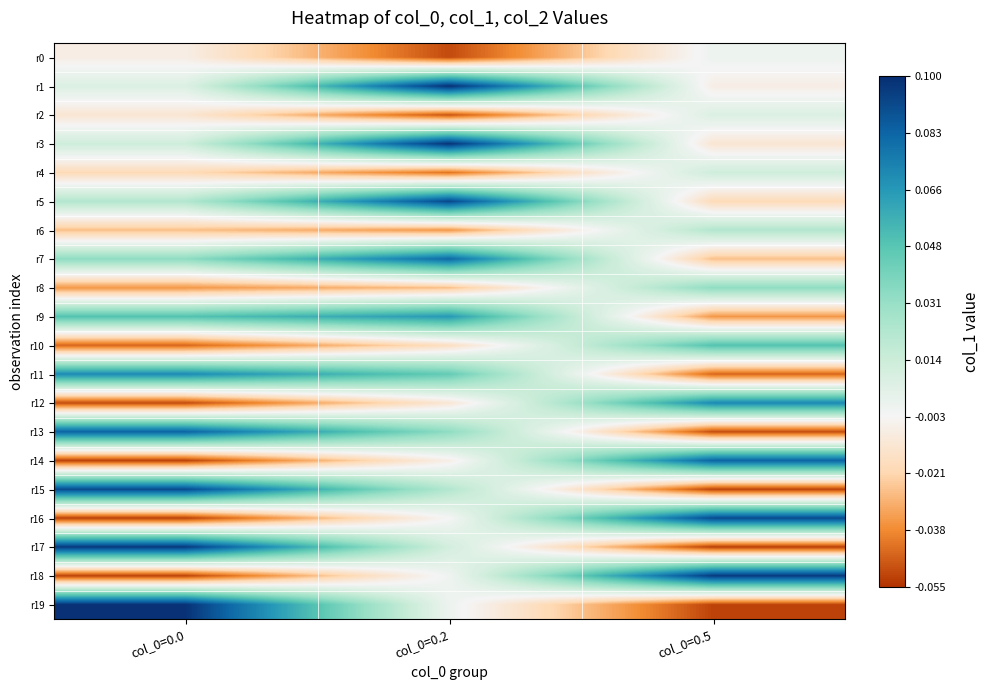

Reading left to right, list all the values displayed in this chart.

r0: col_0=0.0=-0.0	col_0=0.2=-0.1	col_0=0.5=0.0
r1: col_0=0.0=0.0	col_0=0.2=0.1	col_0=0.5=-0.0
r2: col_0=0.0=-0.0	col_0=0.2=-0.0	col_0=0.5=0.0
r3: col_0=0.0=0.0	col_0=0.2=0.1	col_0=0.5=-0.0
r4: col_0=0.0=-0.0	col_0=0.2=-0.0	col_0=0.5=0.0
r5: col_0=0.0=0.0	col_0=0.2=0.1	col_0=0.5=-0.0
r6: col_0=0.0=-0.0	col_0=0.2=-0.0	col_0=0.5=0.0
r7: col_0=0.0=0.0	col_0=0.2=0.1	col_0=0.5=-0.0
r8: col_0=0.0=-0.0	col_0=0.2=-0.0	col_0=0.5=0.0
r9: col_0=0.0=0.0	col_0=0.2=0.1	col_0=0.5=-0.0
r10: col_0=0.0=-0.0	col_0=0.2=-0.0	col_0=0.5=0.0
r11: col_0=0.0=0.1	col_0=0.2=0.0	col_0=0.5=-0.0
r12: col_0=0.0=-0.0	col_0=0.2=-0.0	col_0=0.5=0.1
r13: col_0=0.0=0.1	col_0=0.2=0.0	col_0=0.5=-0.0
r14: col_0=0.0=-0.1	col_0=0.2=-0.0	col_0=0.5=0.1
r15: col_0=0.0=0.1	col_0=0.2=0.0	col_0=0.5=-0.1
r16: col_0=0.0=-0.1	col_0=0.2=-0.0	col_0=0.5=0.1
r17: col_0=0.0=0.1	col_0=0.2=0.0	col_0=0.5=-0.1
r18: col_0=0.0=-0.1	col_0=0.2=-0.0	col_0=0.5=0.1
r19: col_0=0.0=0.1	col_0=0.2=0.0	col_0=0.5=-0.1